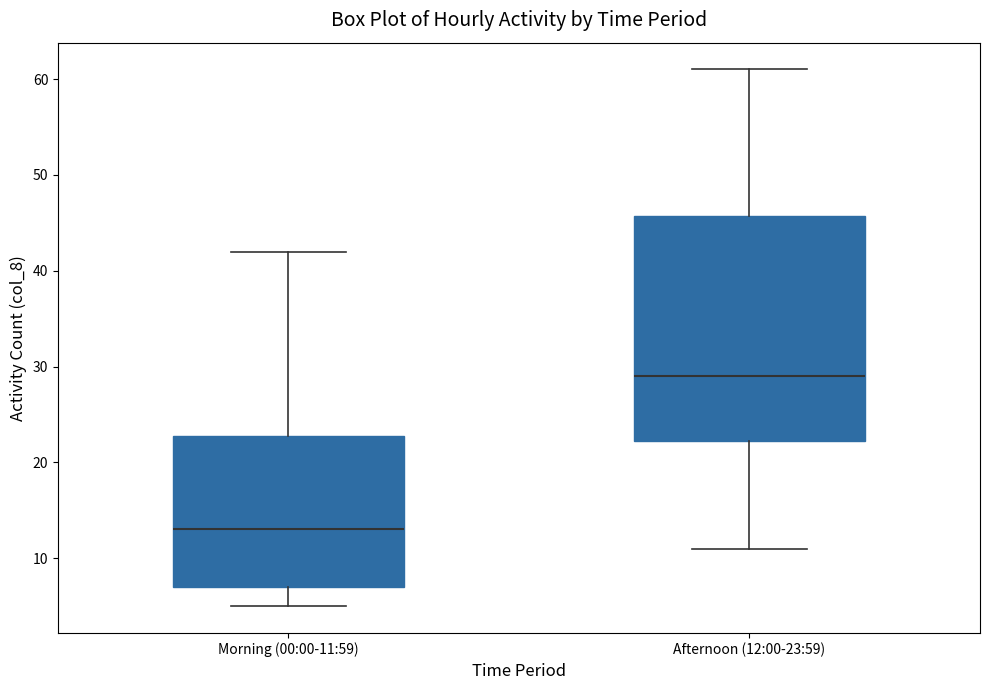

Which box's median line is the lowest?

Morning (00:00-11:59)